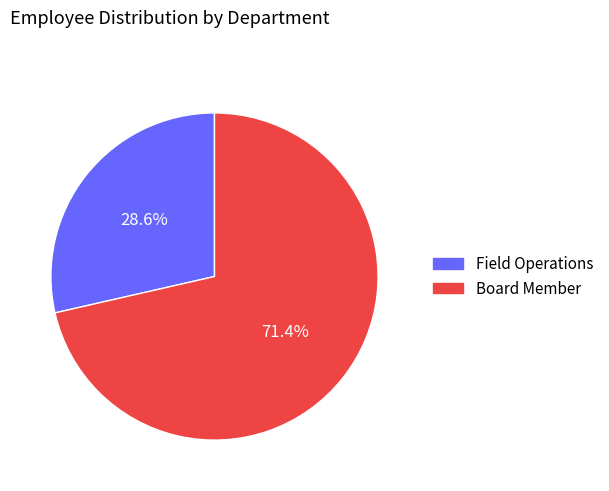

To the nearest percent, what is the average slice percentage?

50%